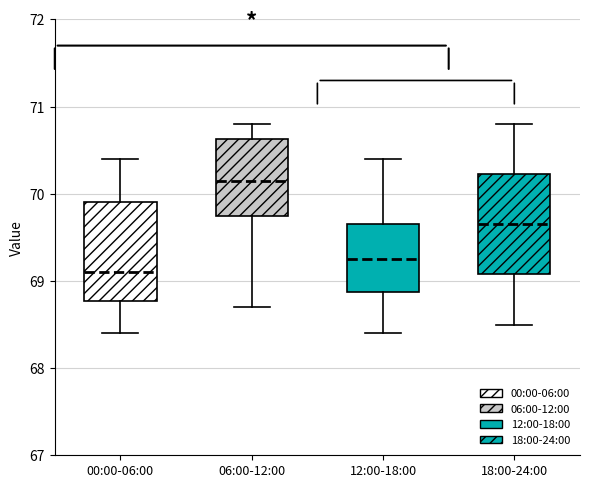

Reading left to right, read every box against the y-axis: the position of its median line, the range the box covers, and the ends of its whiskers. The values are not printed on the chart, so give them approximately, as read against the axis.

00:00-06:00: median 69.1, box 68.8 to 69.9, whiskers 68.4 to 70.4
06:00-12:00: median 70.2, box 69.8 to 70.6, whiskers 68.7 to 70.8
12:00-18:00: median 69.3, box 68.9 to 69.7, whiskers 68.4 to 70.4
18:00-24:00: median 69.7, box 69.1 to 70.2, whiskers 68.5 to 70.8